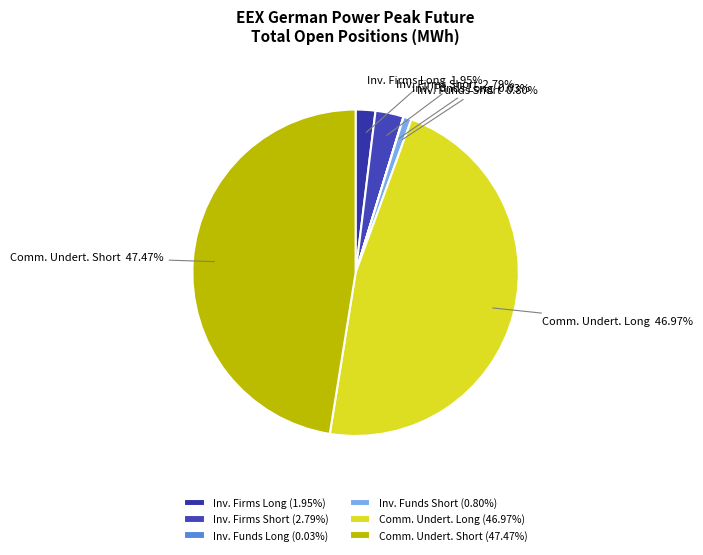

Which has a higher value, Comm. Undert. Short or Inv. Funds Short?

Comm. Undert. Short